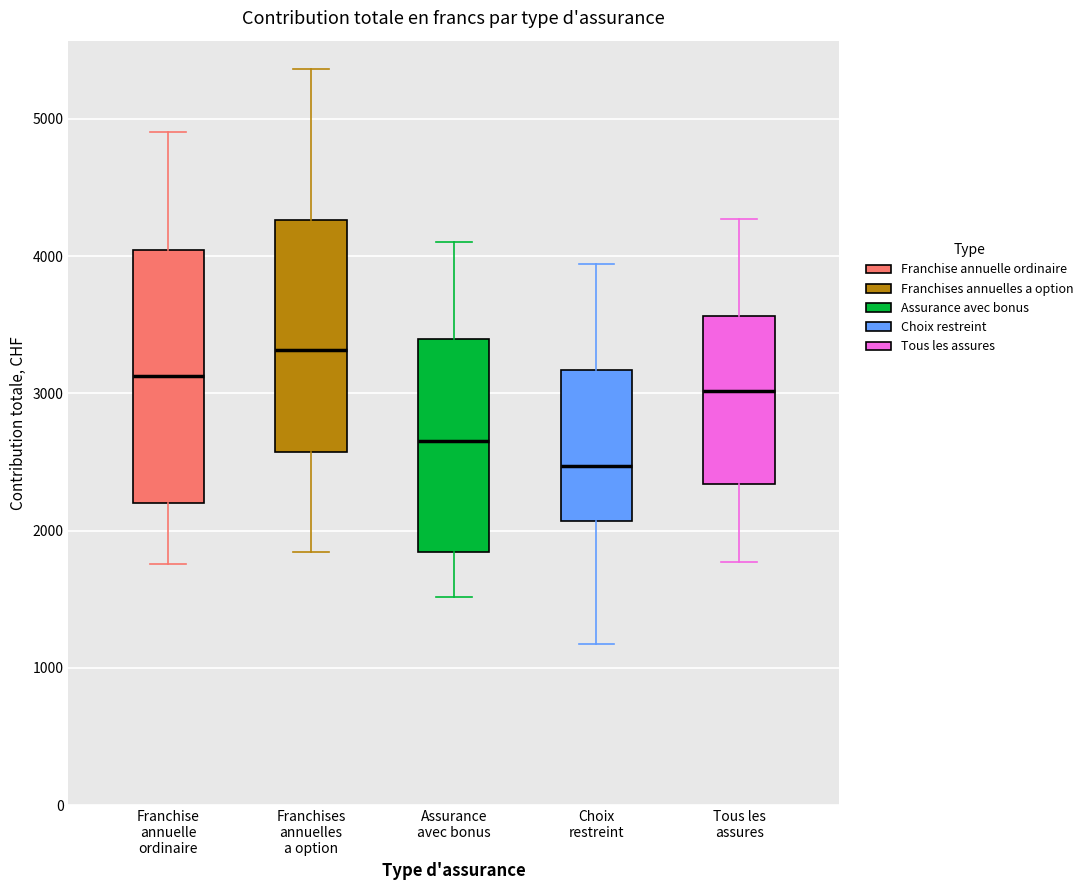

Reading left to right, read every box against the y-axis: the position of its median line, the range the box covers, and the ends of its whiskers. The values are not printed on the chart, so give them approximately, as read against the axis.

Franchise annuelle ordinaire: median 3100, box 2200 to 4000, whiskers 1800 to 4900
Franchises annuelles a option: median 3300, box 2600 to 4300, whiskers 1800 to 5400
Assurance avec bonus: median 2700, box 1800 to 3400, whiskers 1500 to 4100
Choix restreint: median 2500, box 2100 to 3200, whiskers 1200 to 3900
Tous les assures: median 3000, box 2300 to 3600, whiskers 1800 to 4300